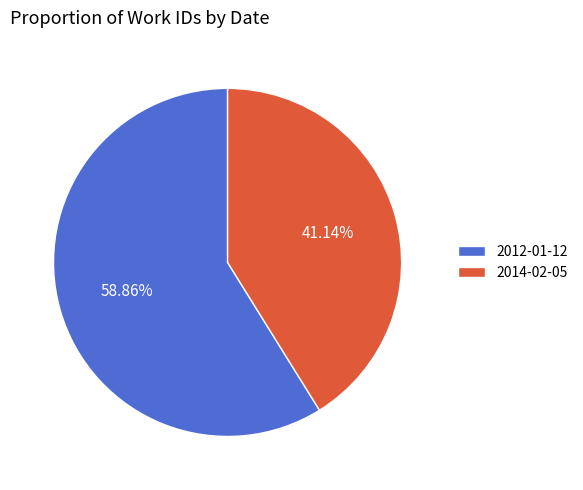

True or false: 2014-02-05 accounts for 30% of the total.

False